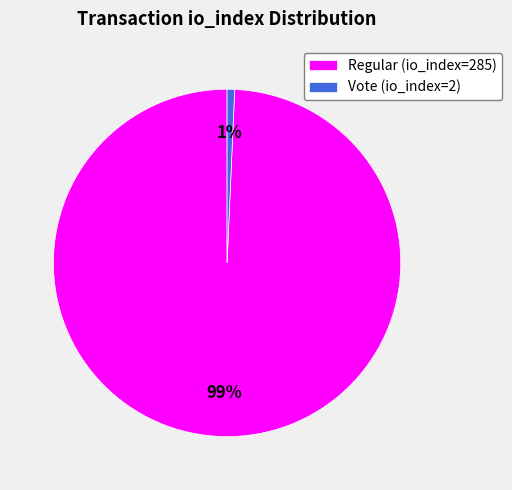

Is it true that Regular (io_index=285) is 89% of the pie?

False